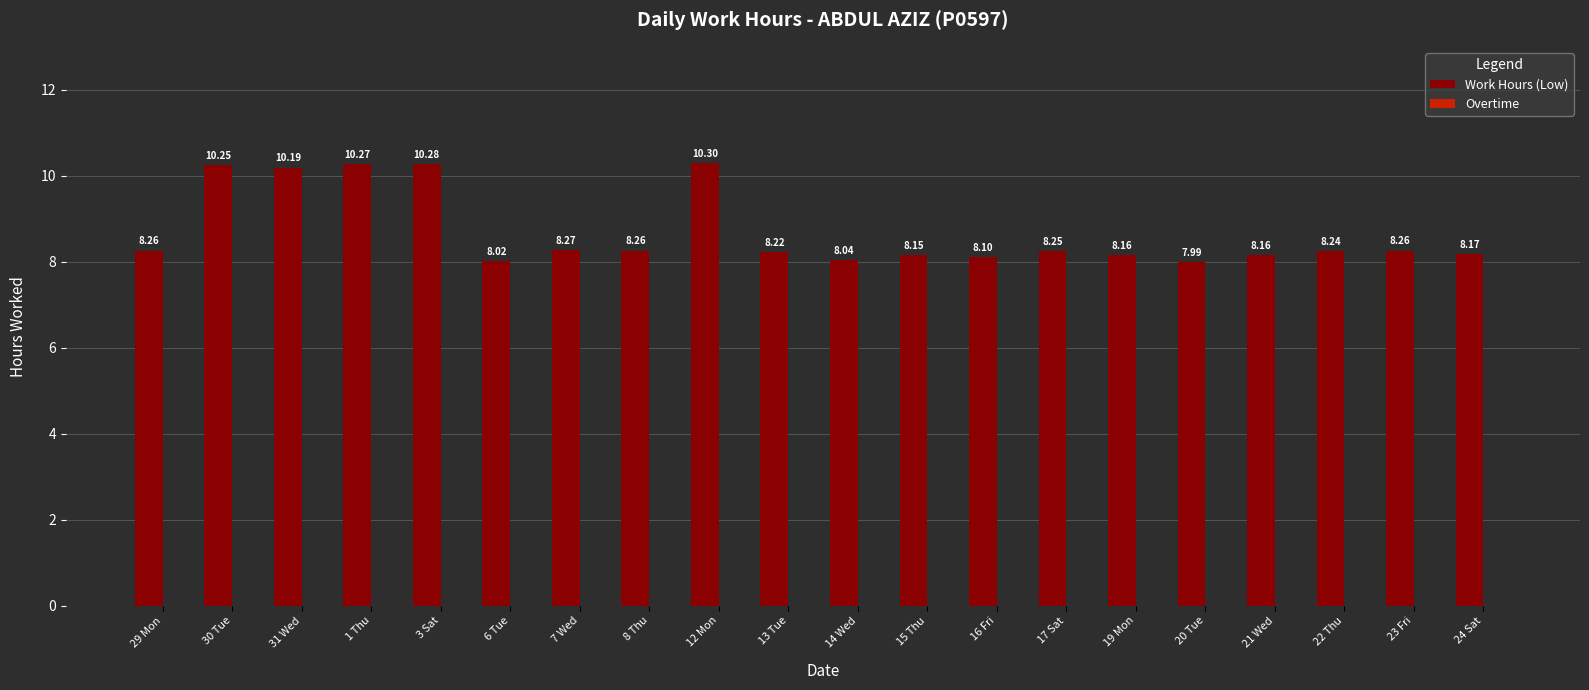

What is the sum of the values at 21 Wed and 17 Sat?

16.4